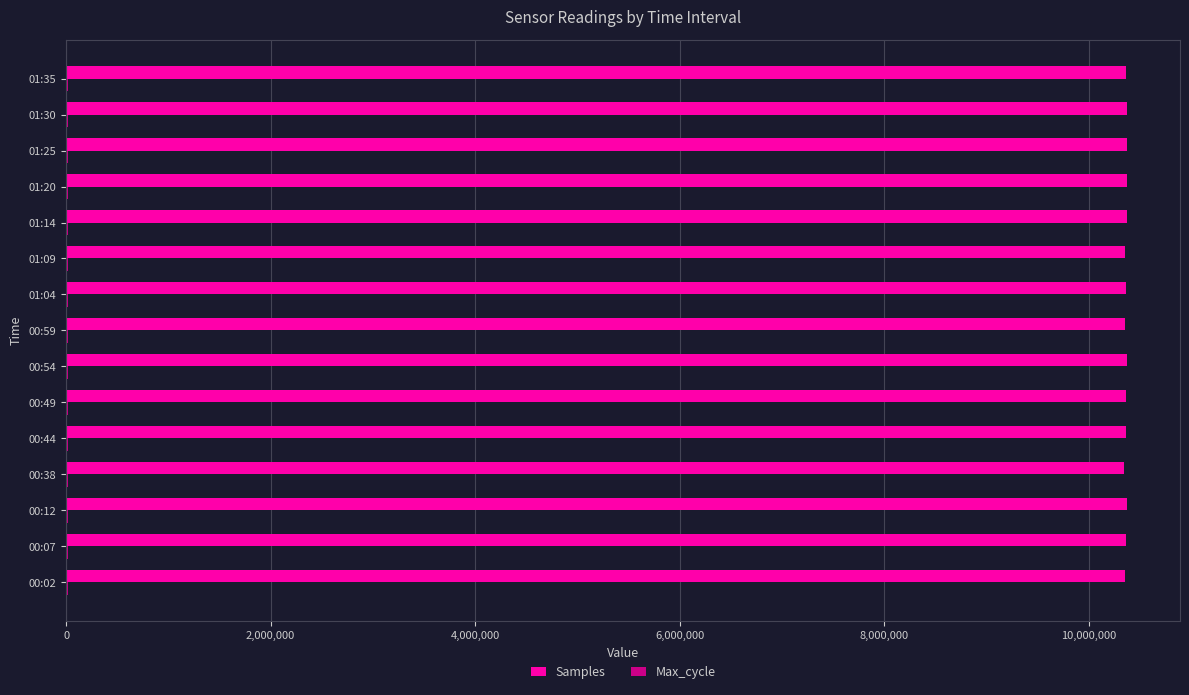

The value of Samples at 00:49 is 10369352. True or false?

True